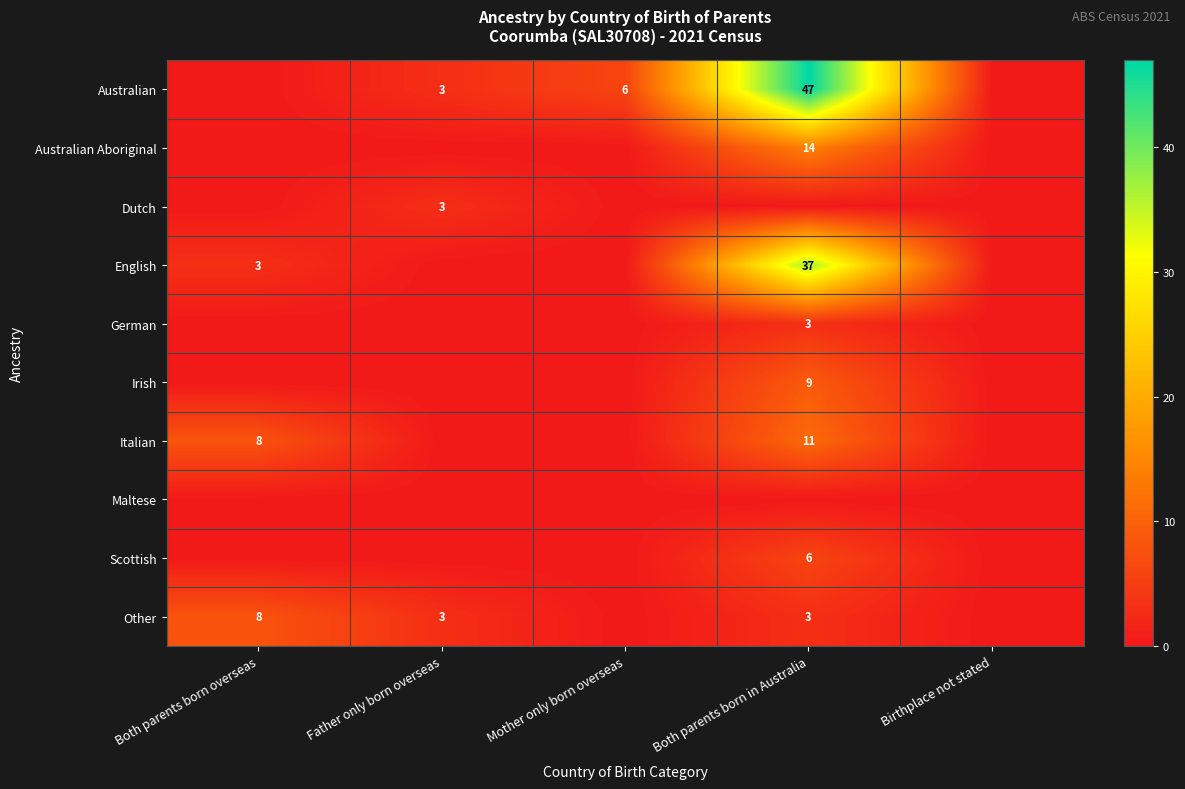

True or false: Other has a value of 3 at Father only born overseas.

True